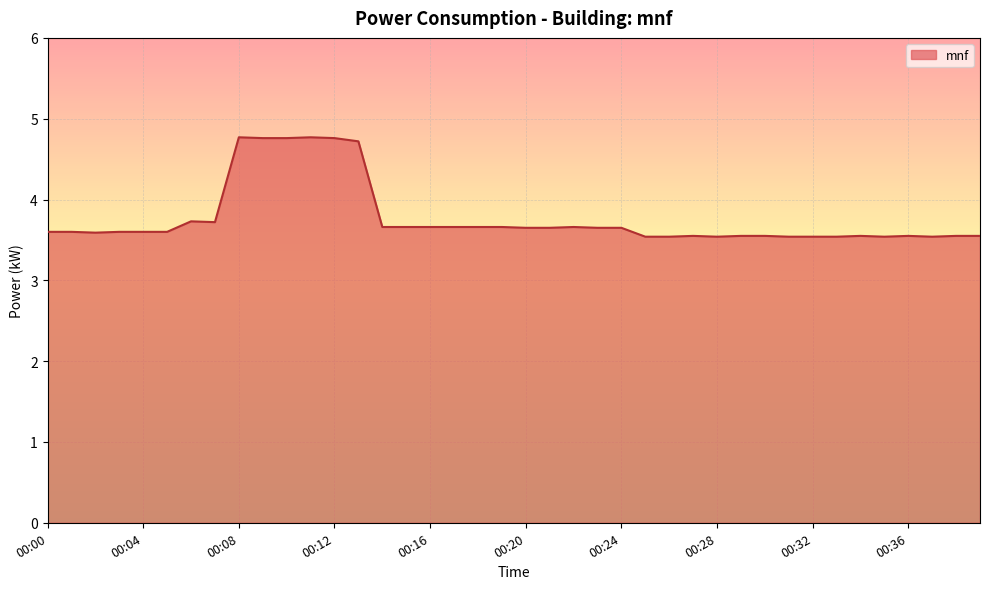

What is the smallest value displayed?

3.5